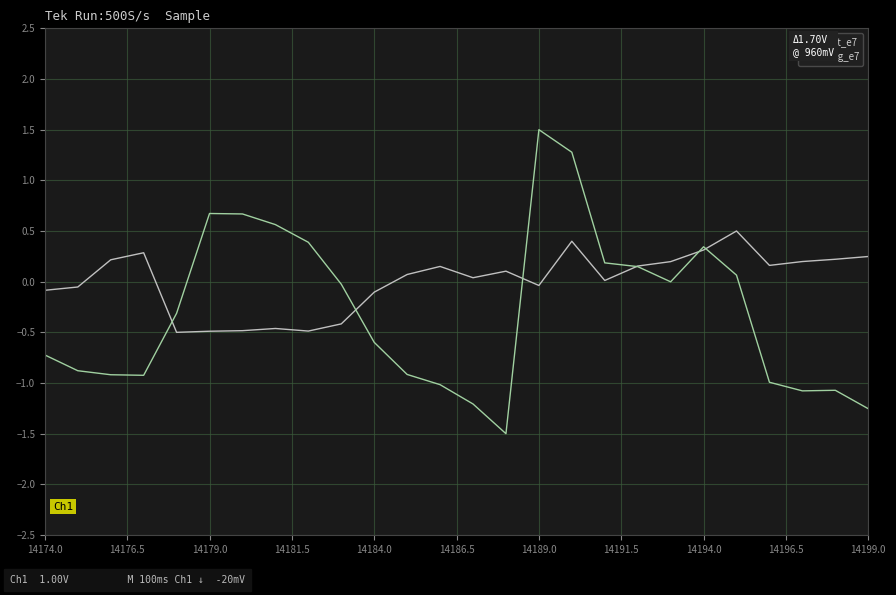

Rank the series by their average value, from highest to lowest.

lat_e7, lng_e7